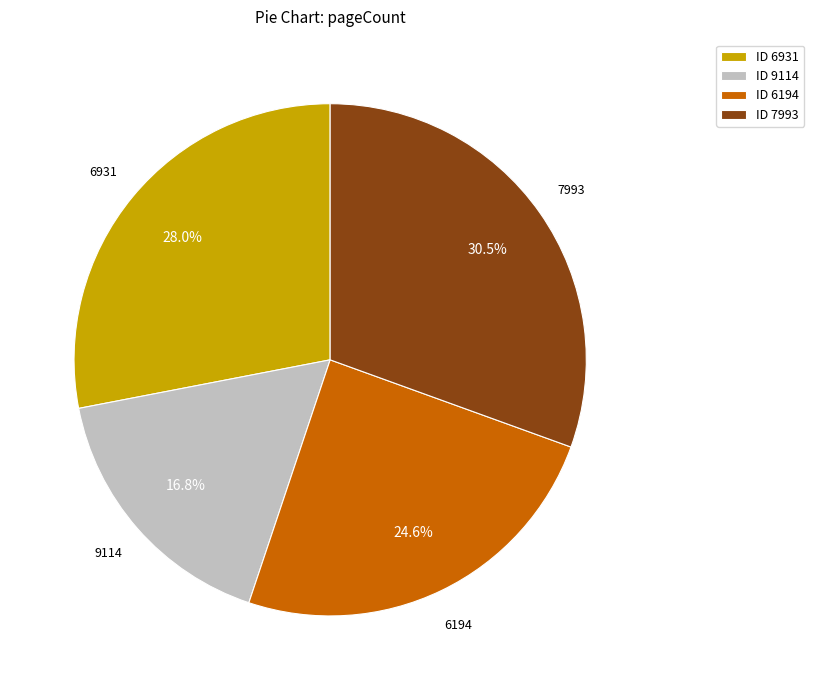

Does any single category account for the majority?

No